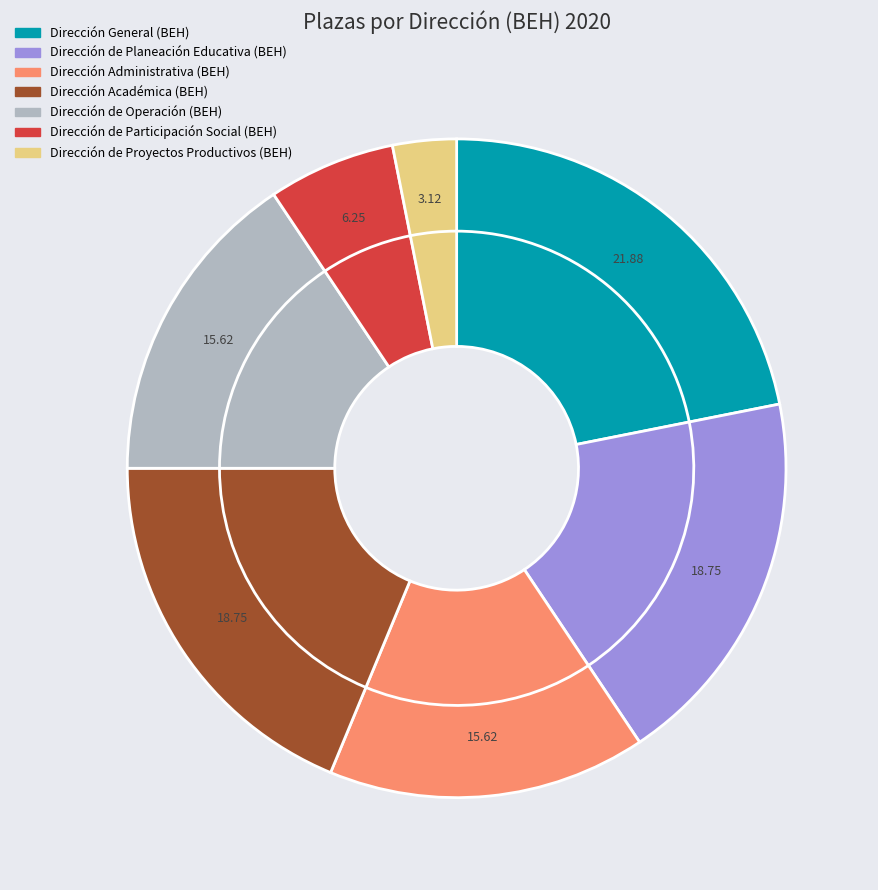

Is it true that Dirección de Proyectos Productivos (BEH) is 3% of the pie?

True